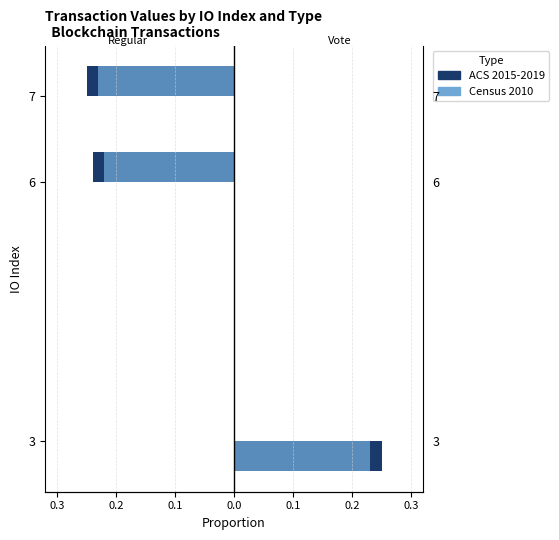

The value of Regular (ACS 2015-2019) at 3 is 0.0. True or false?

True